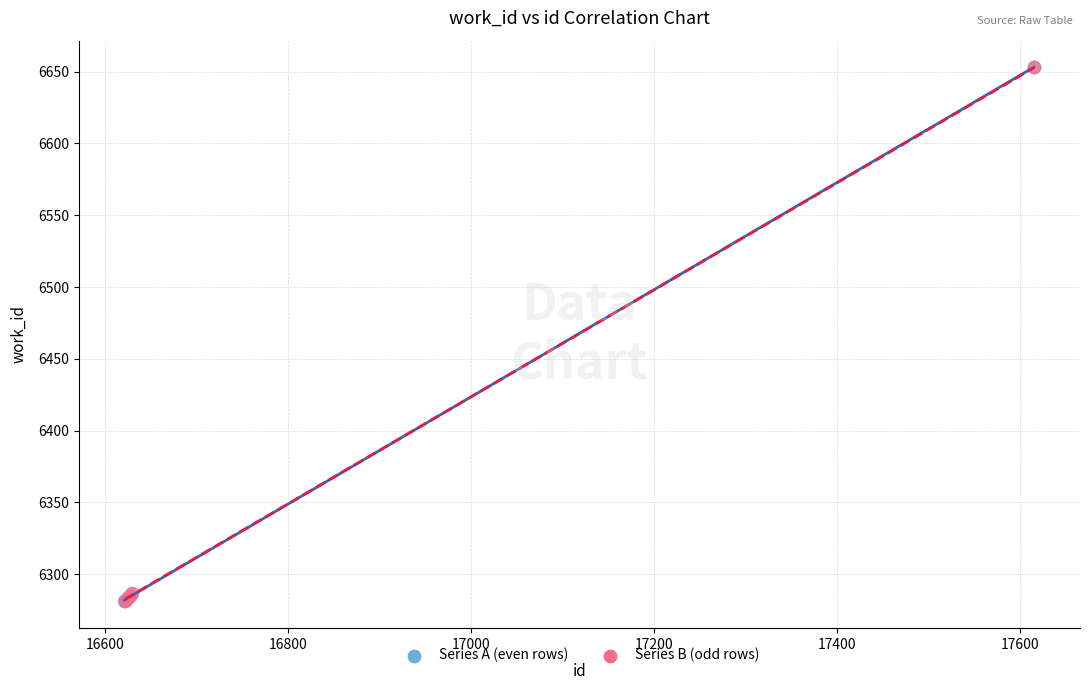

What are all the series names shown in the legend?

Series A (even rows), Series B (odd rows)